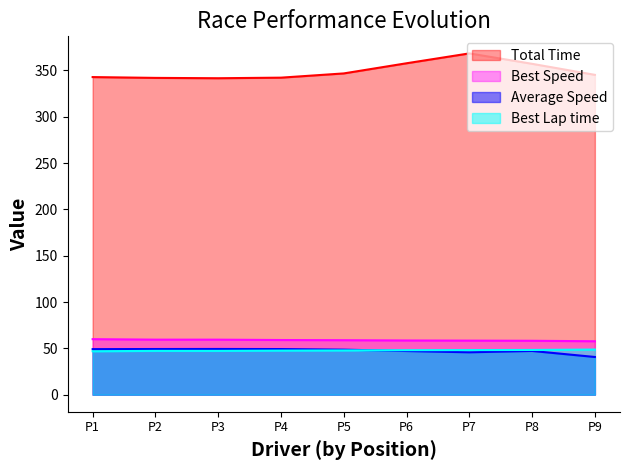

What is the spread (max minus min) of values at P8?

309.8